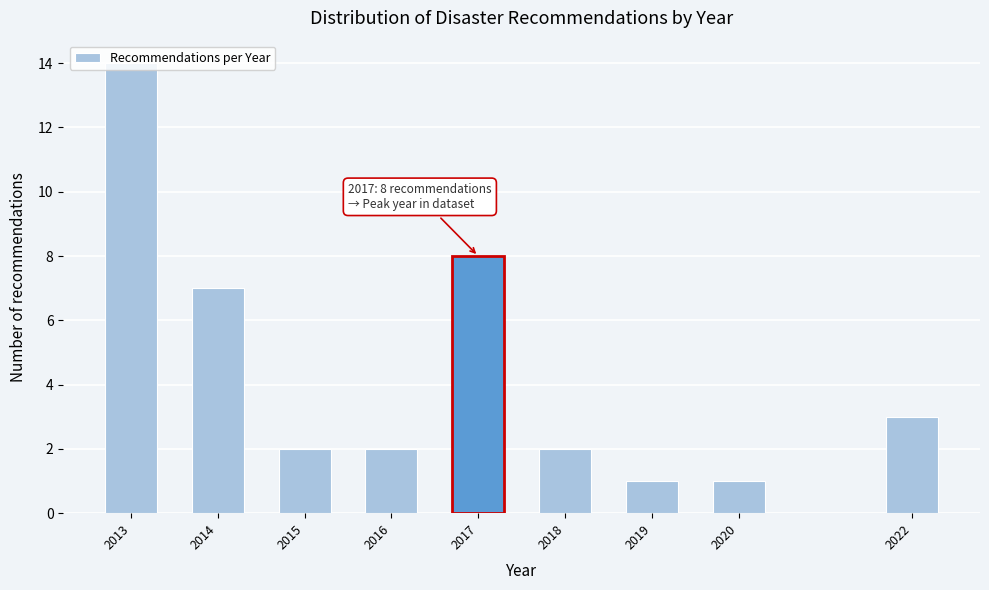

What is the maximum value shown in the chart?

14